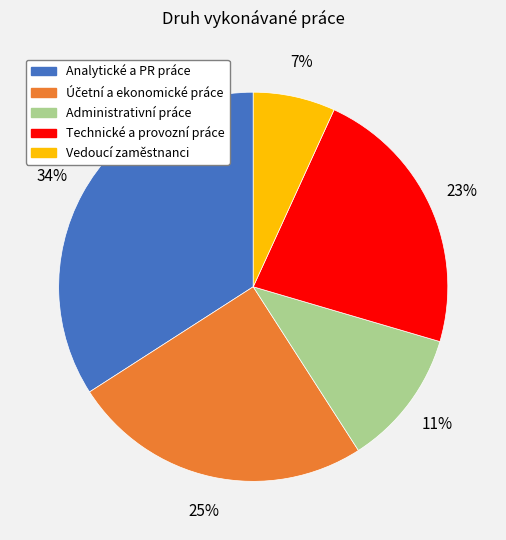

To the nearest percent, what is the average slice percentage?

20%